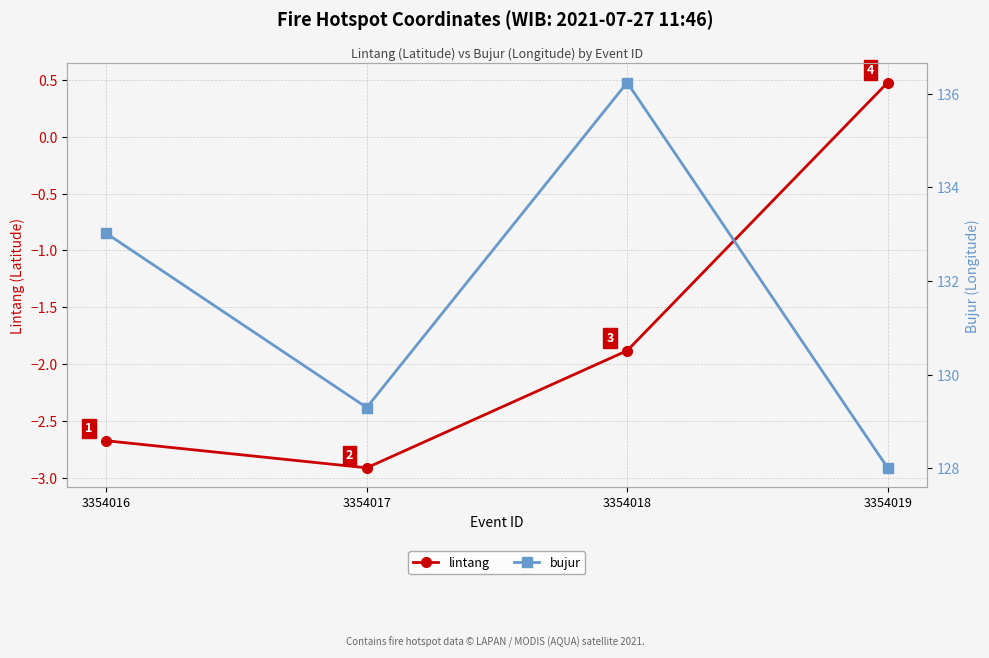

List the series in order of their peak value, highest first.

bujur, lintang